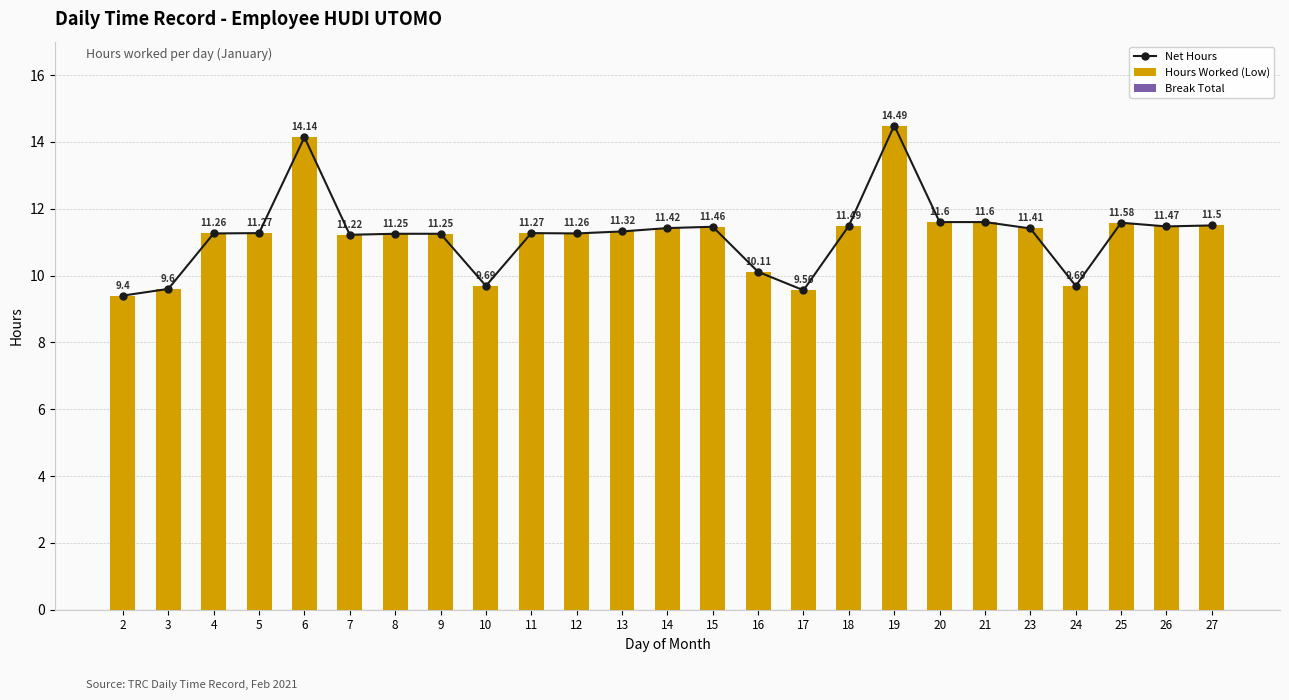

Are the bars horizontal?

No